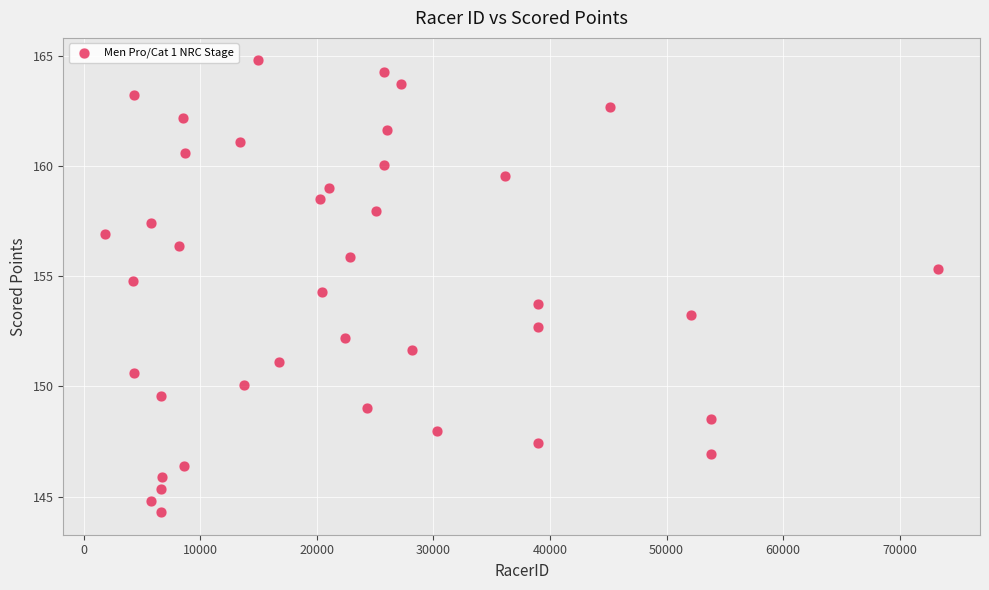

What is the range of Y values (max minus min)?

20.5